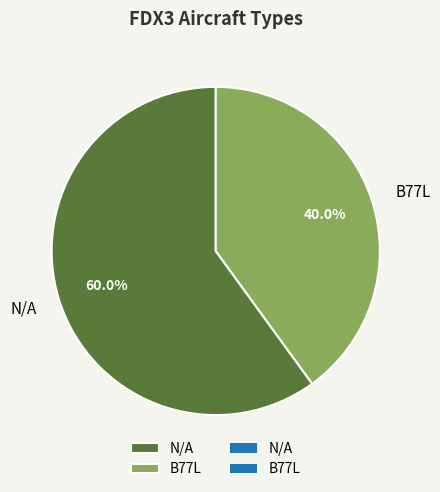

What percentage do N/A and B77L together represent?

100.0%